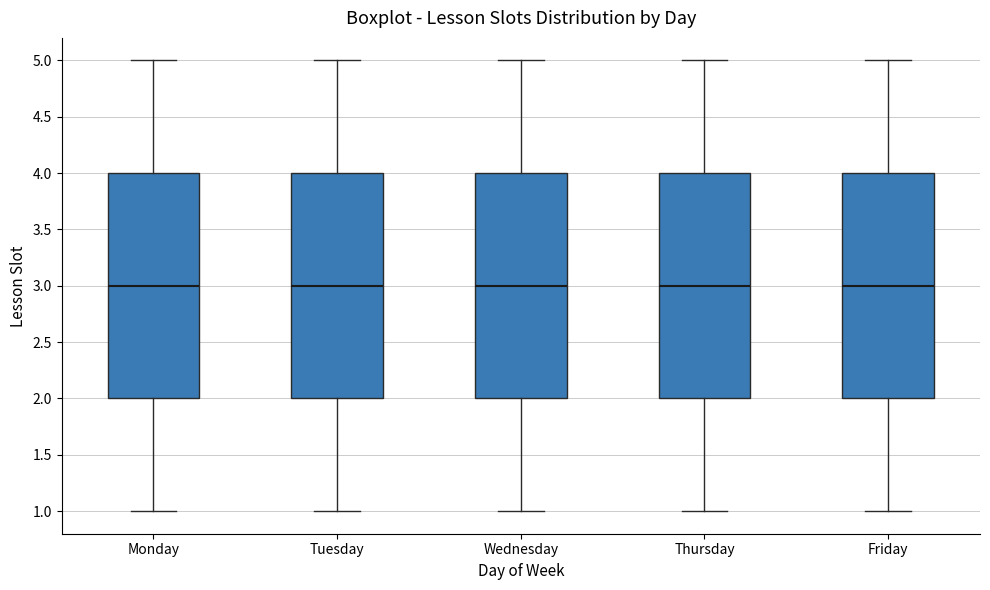

Reading left to right, read every box against the y-axis: the position of its median line, the range the box covers, and the ends of its whiskers. The values are not printed on the chart, so give them approximately, as read against the axis.

Monday: median 3, box 2 to 4, whiskers 1 to 5
Tuesday: median 3, box 2 to 4, whiskers 1 to 5
Wednesday: median 3, box 2 to 4, whiskers 1 to 5
Thursday: median 3, box 2 to 4, whiskers 1 to 5
Friday: median 3, box 2 to 4, whiskers 1 to 5